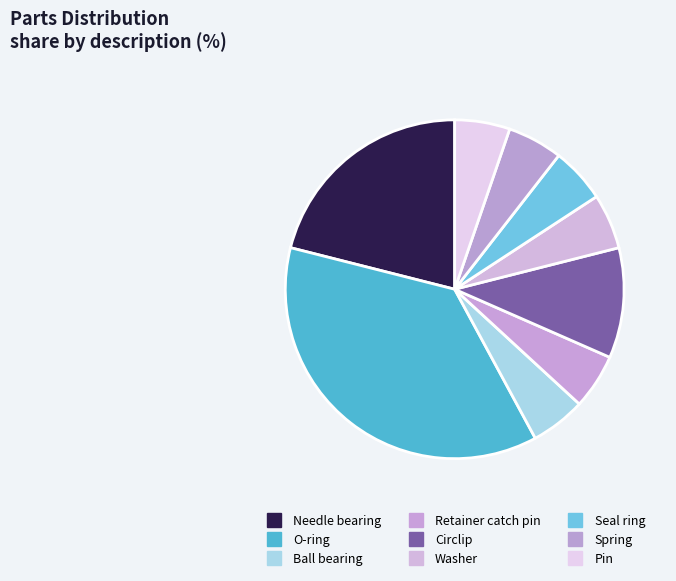

What is the ratio of the value at Spring to the value at Circlip?

0.5